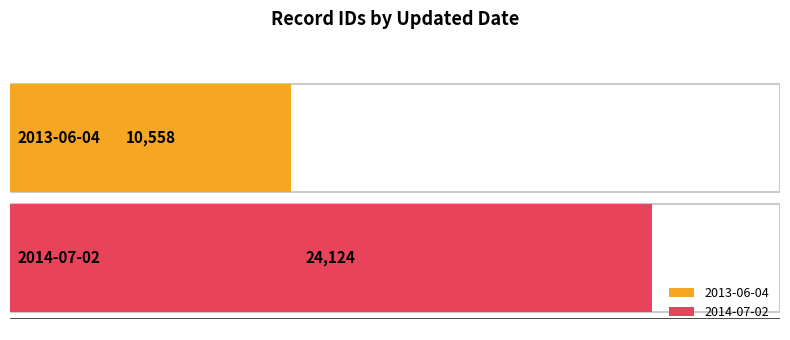

What is the approximate value at 2013-06-04, to the nearest 100?

10600